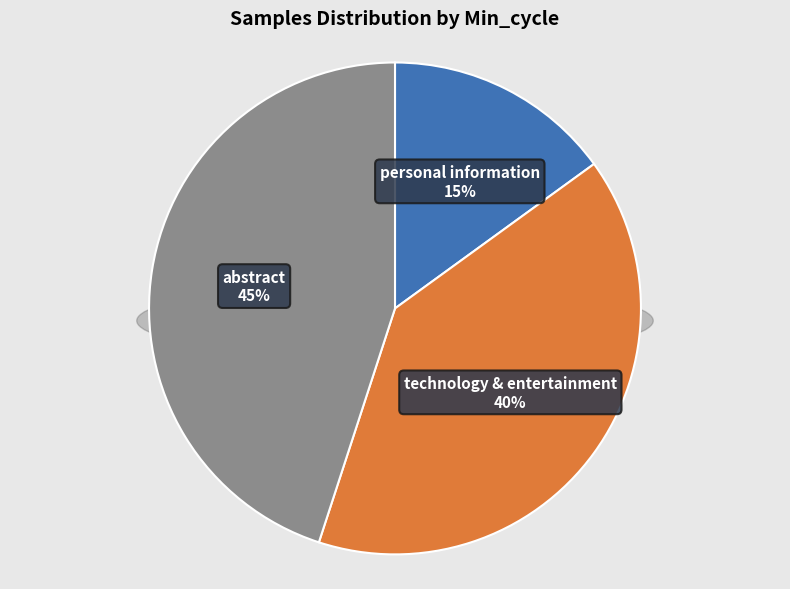

Does 18 account for over 50% of the chart?

No